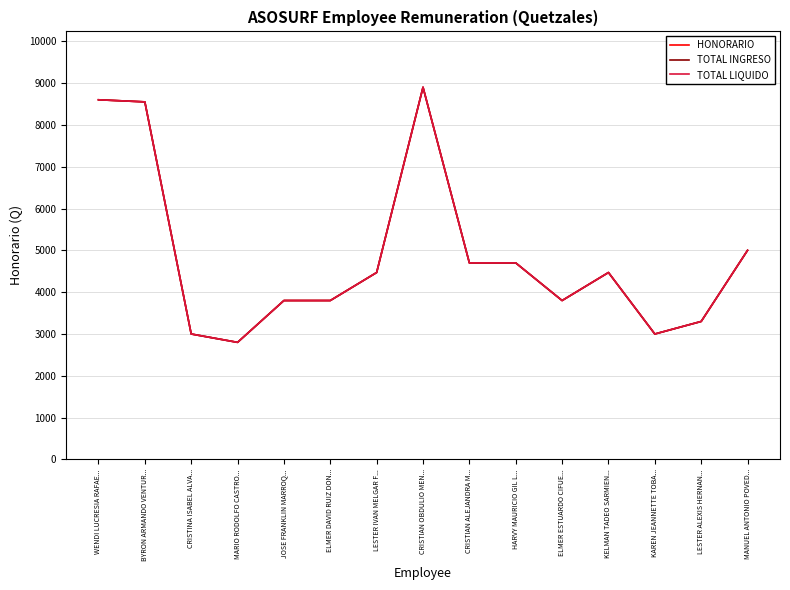

At which category does TOTAL INGRESO reach its first local valley?

MARIO RODOLFO CASTRO...